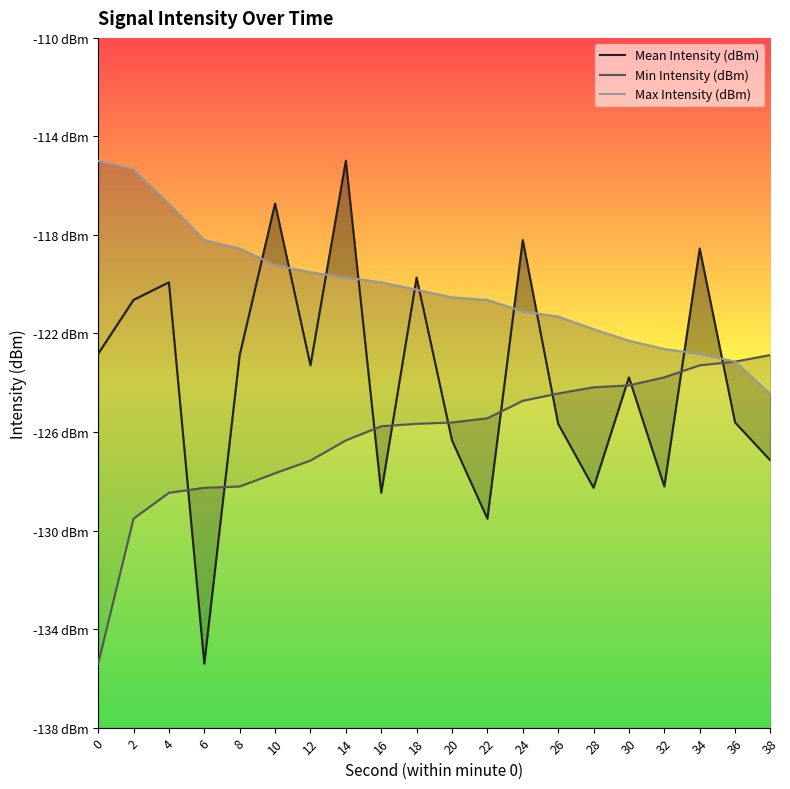

What are all the series names shown in the legend?

Mean Intensity (dBm), Min Intensity (dBm), Max Intensity (dBm)